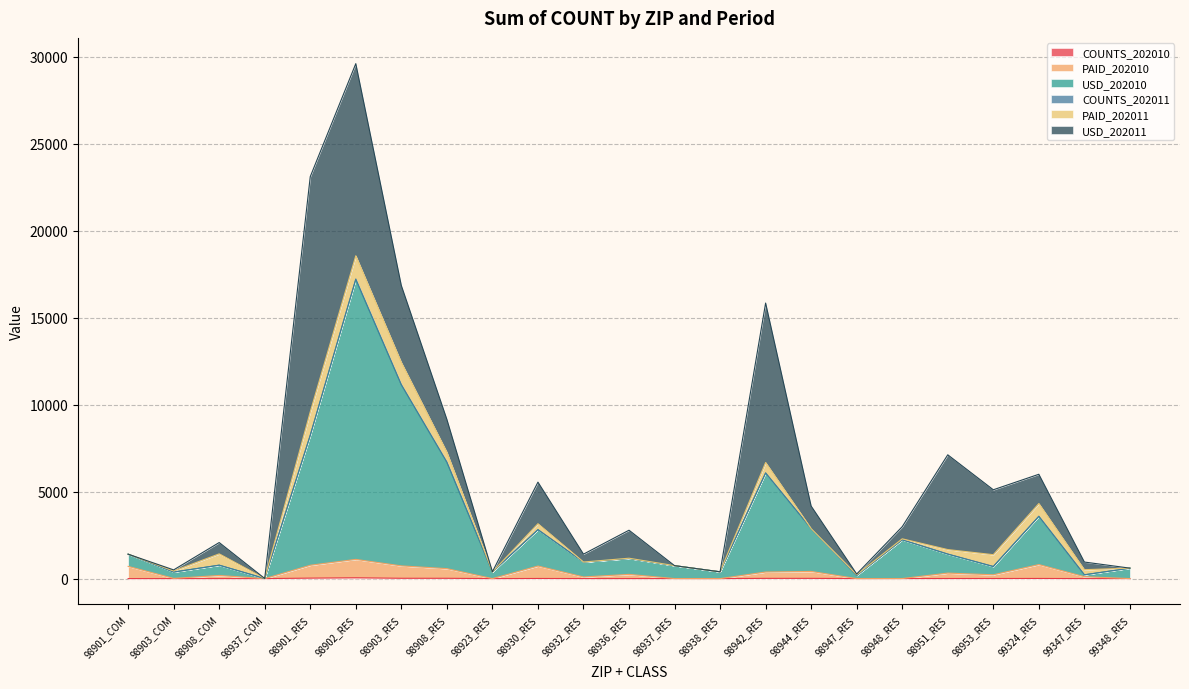

At which category is the sum across all series the highest?

98902_RES